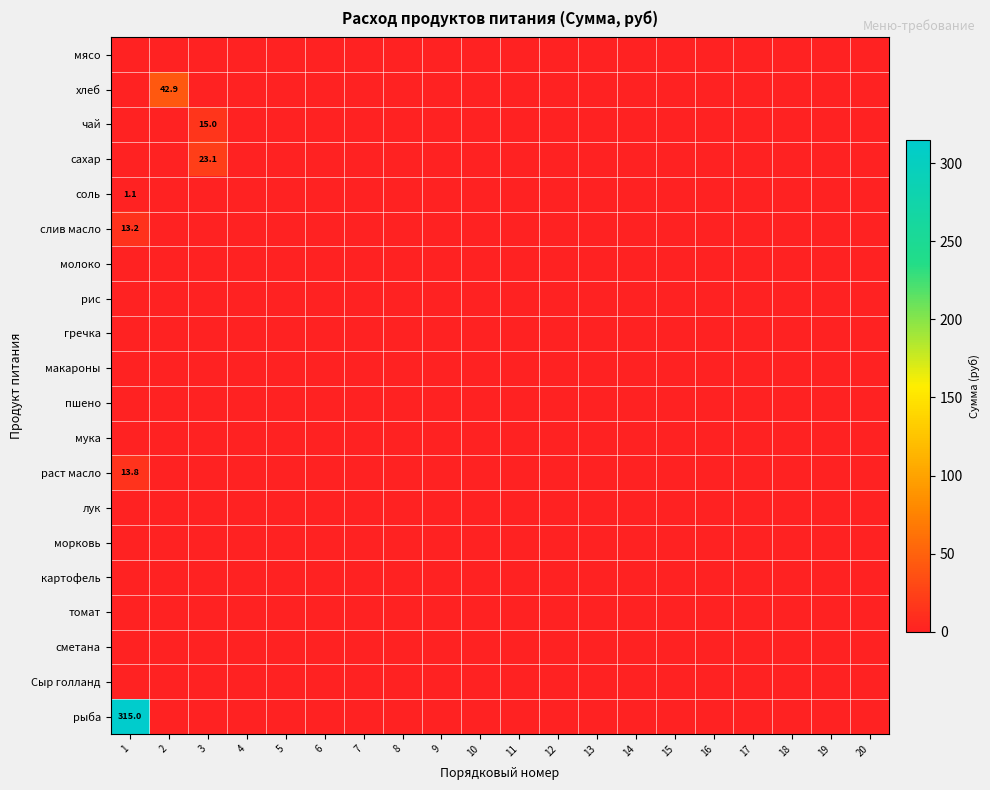

Which series has the largest total across all categories?

рыба